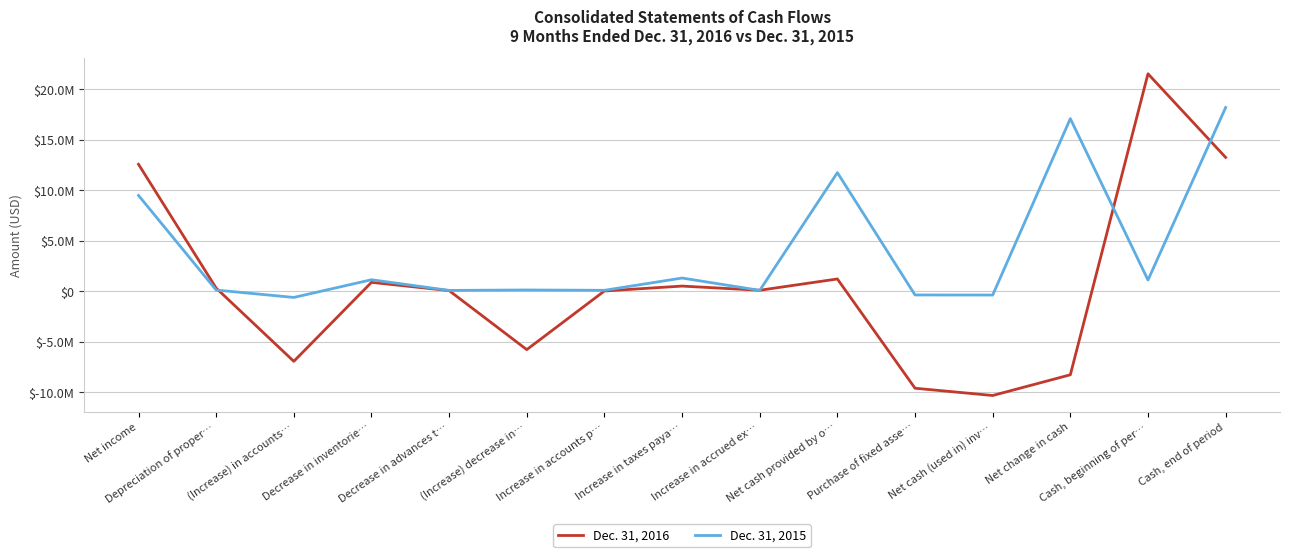

Is it true that Dec. 31, 2016 equals 34949 at Decrease in advances t…?

False